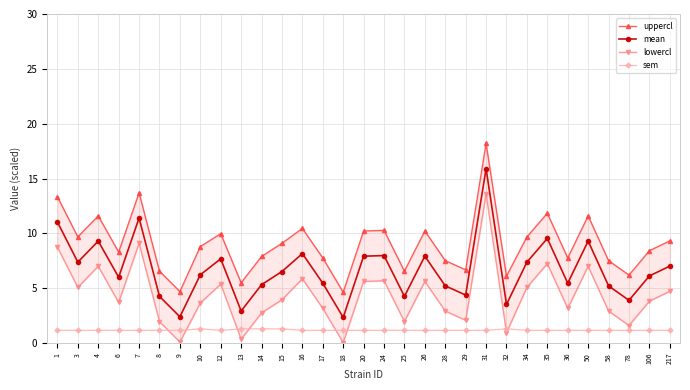

What is the total value across all series at 34?

23.3